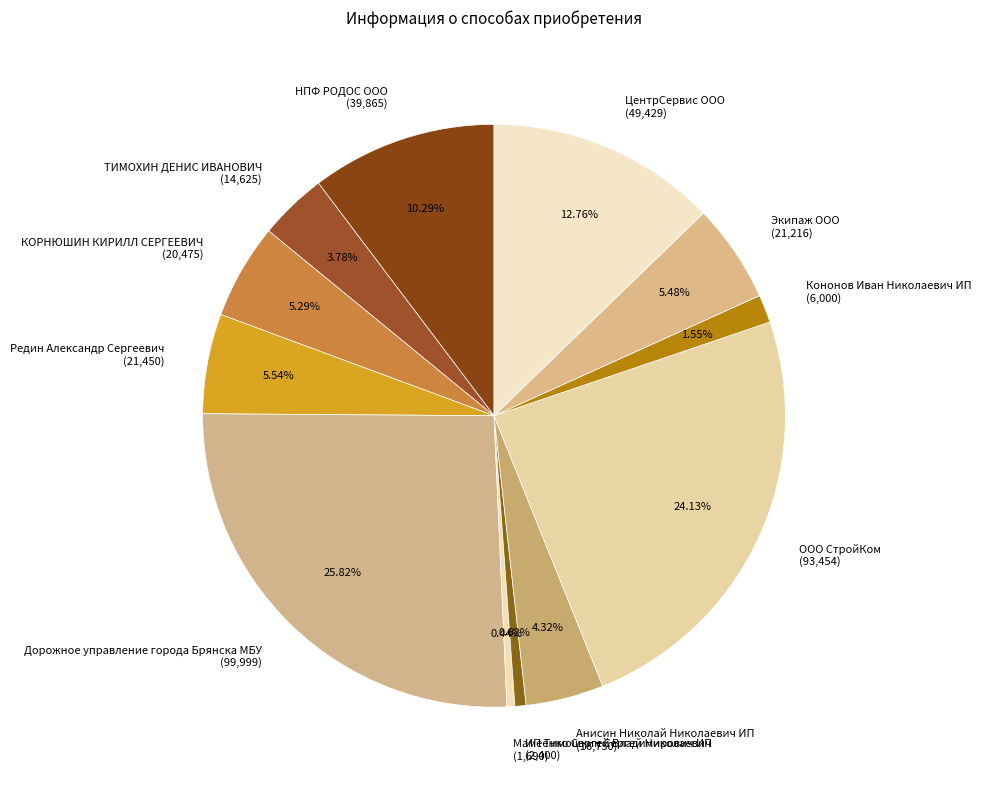

Combined, do Редин Александр Сергеевич and Дорожное управление города Брянска МБУ account for over 50%?

No